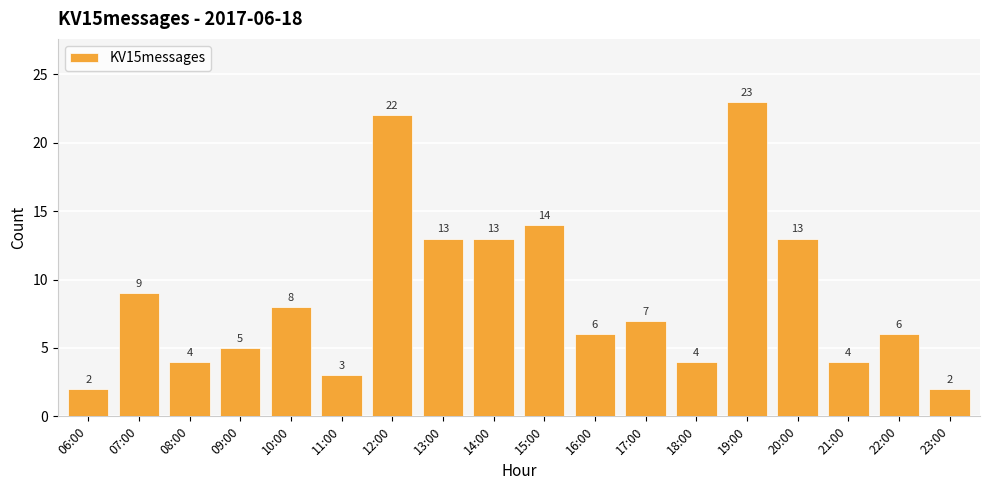

Which has a higher value, 11:00 or 09:00?

09:00